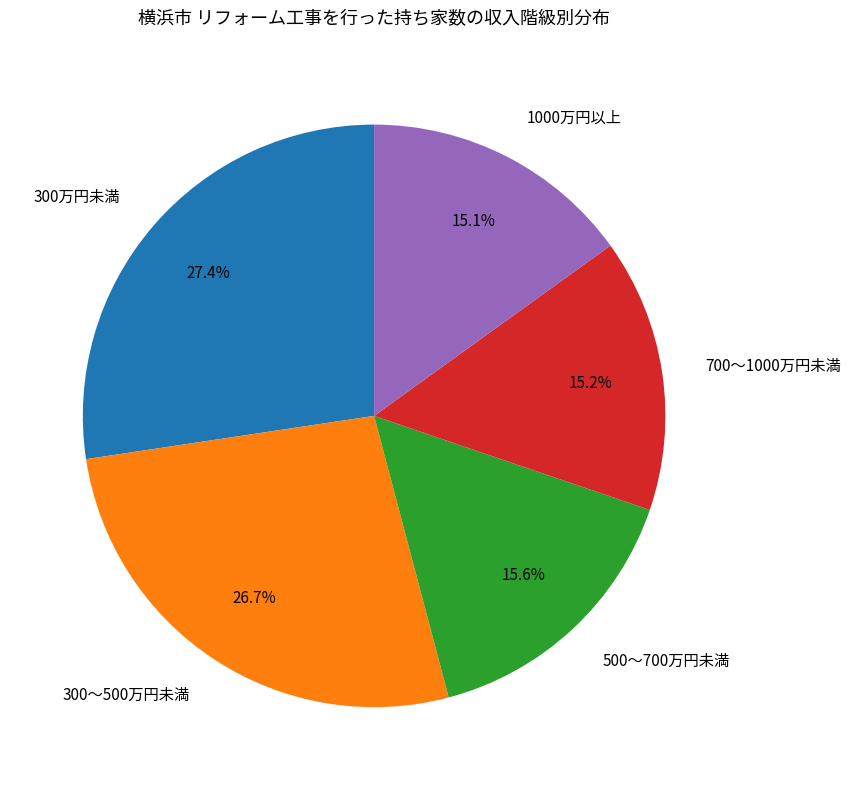

Does any single category account for the majority?

No